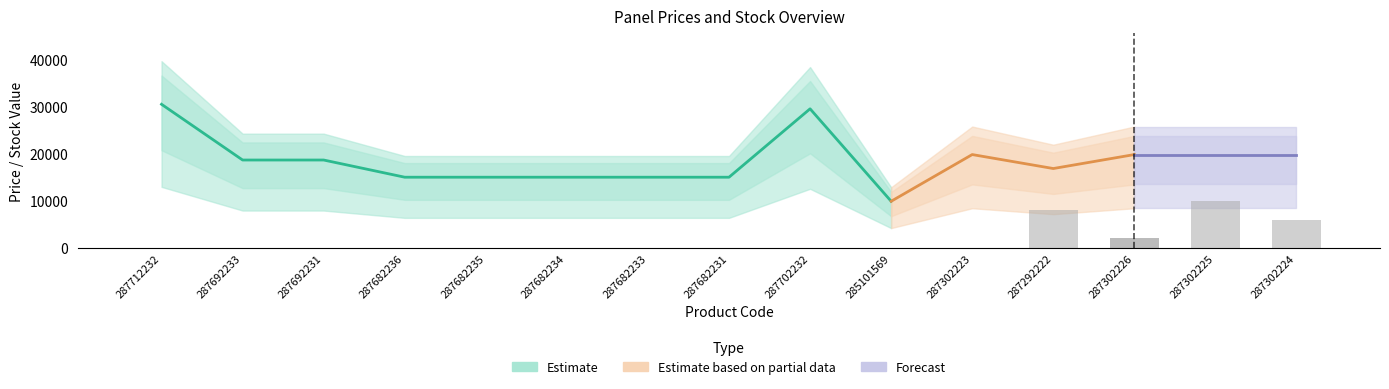

Which category has the highest value across all series?

287712232